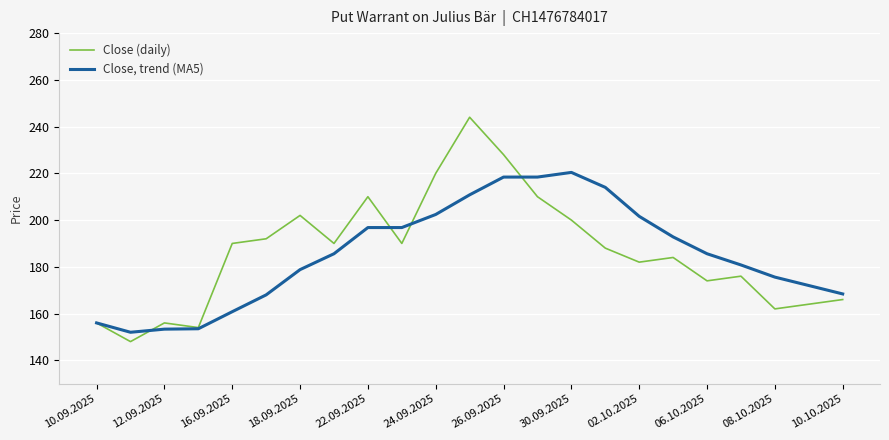

Which series has the widest spread of values?

Close (daily)